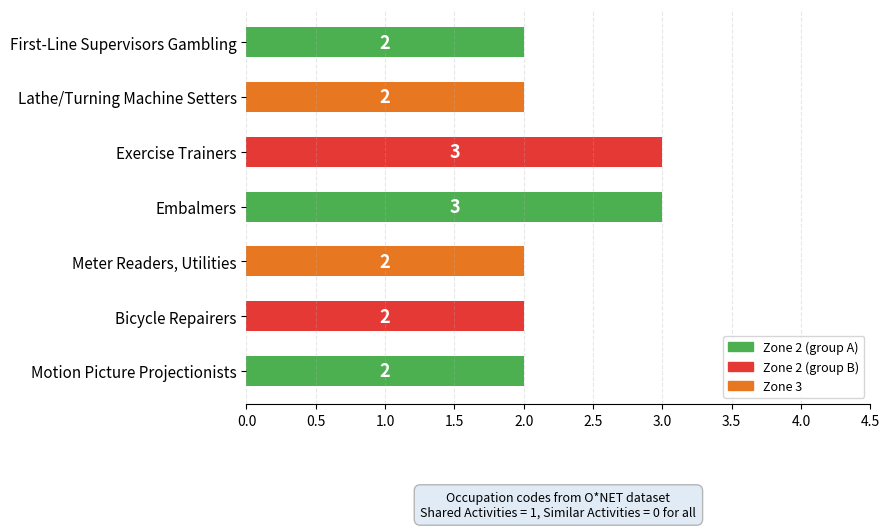

What is the sum of all values?

16